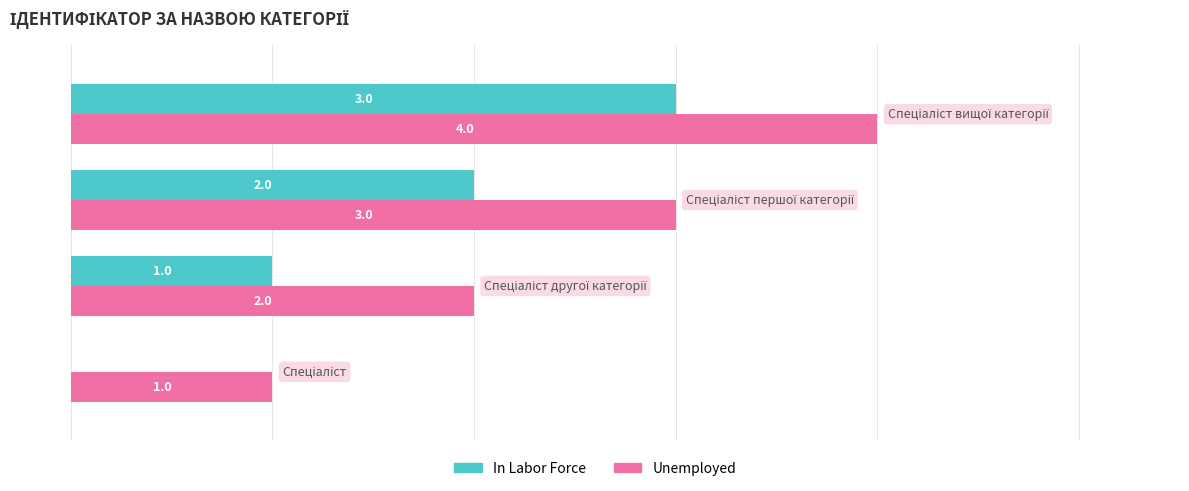

What is the sum of all In Labor Force values?

6